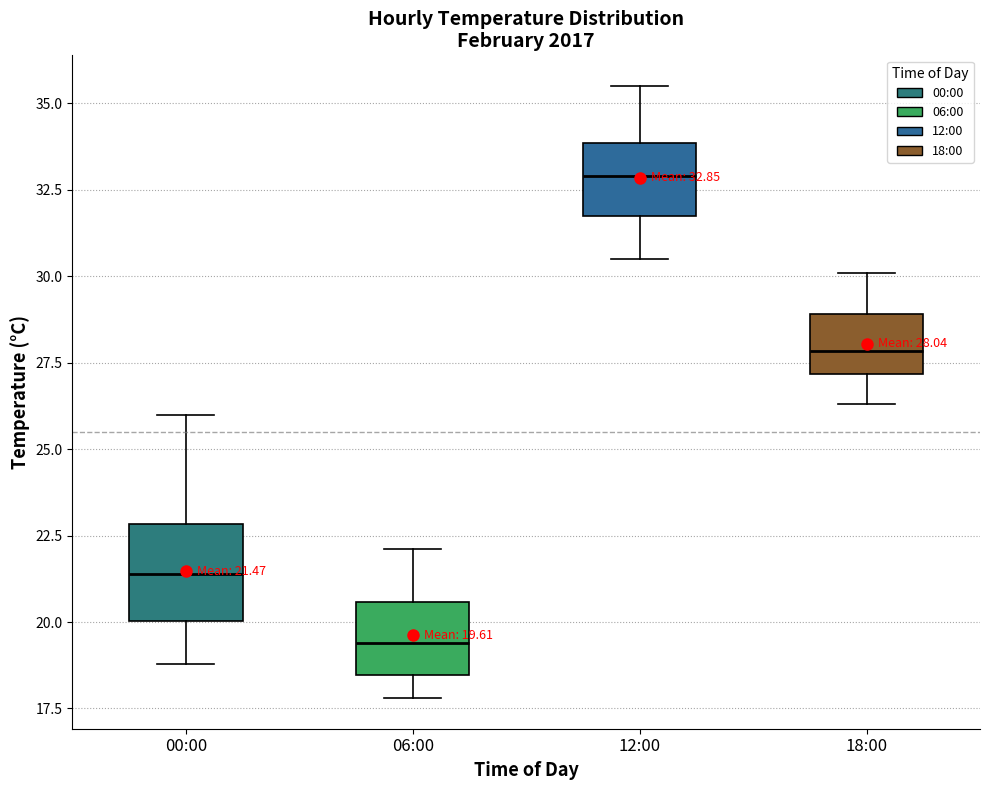

Which box's median line is the lowest?

06:00